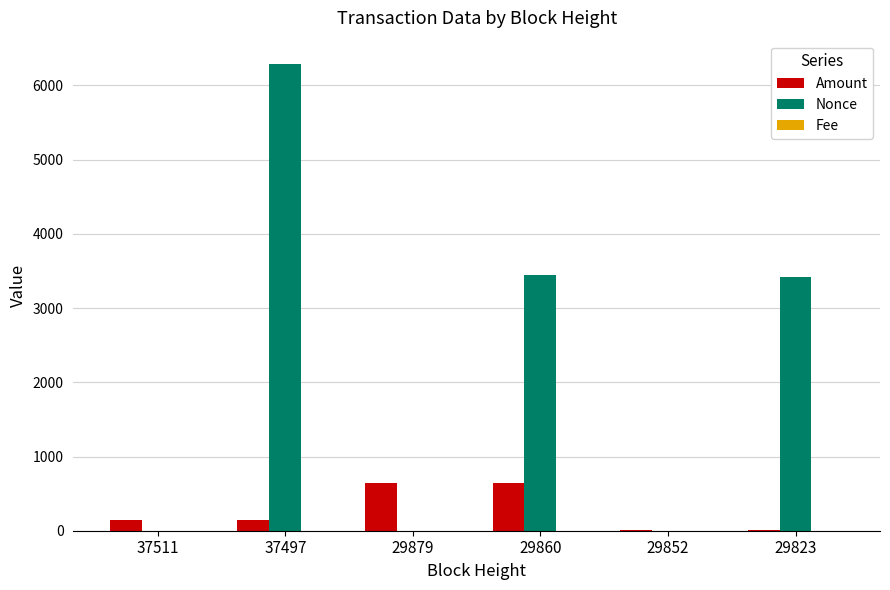

True or false: Nonce has a value of 3413.0 at 29823.

True